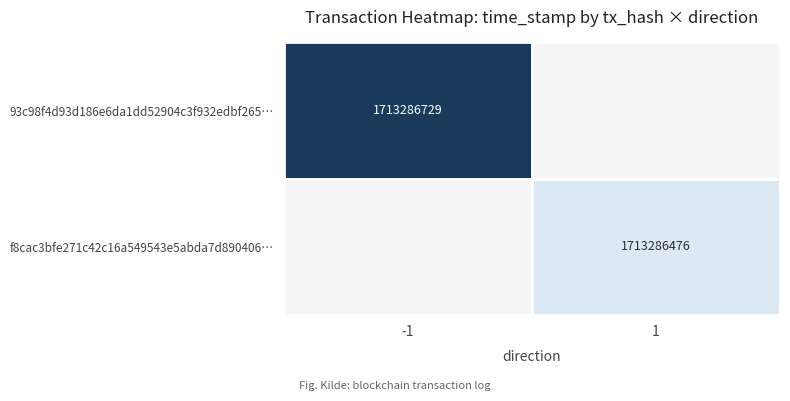

Reading left to right, transcribe all the data shown in this chart.

93c98f4d93d186e6da1dd52904c3f932edbf265: direction=-1	time_stamp=1713286729
f8cac3bfe271c42c16a549543e5abda7d890406: direction=1	time_stamp=1713286476